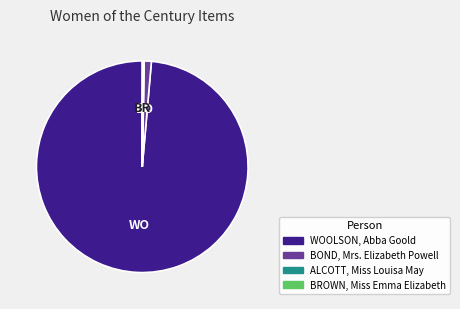

Which category has the biggest portion of the pie?

WOOLSON, Abba Goold